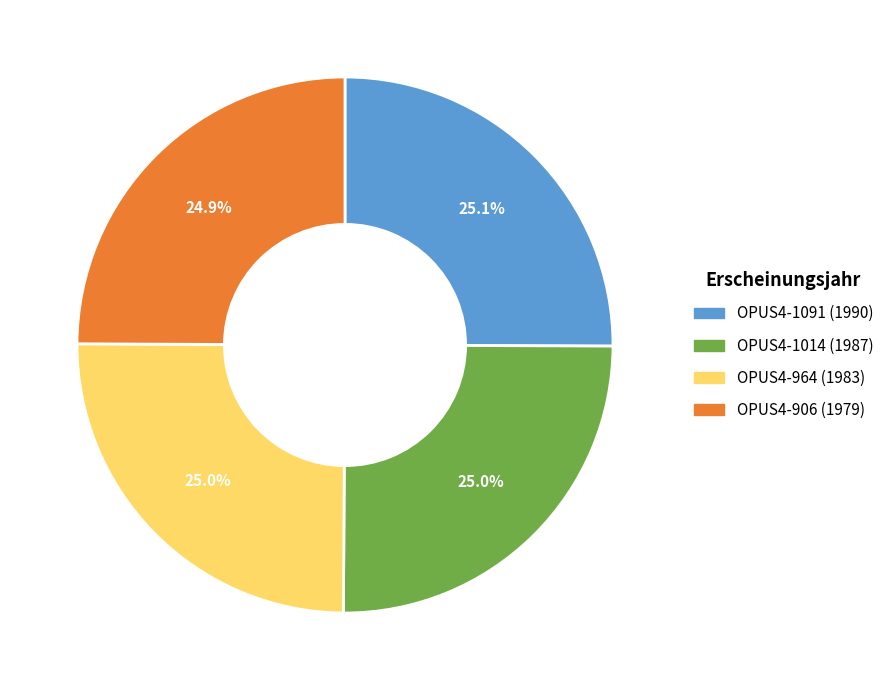

To the nearest percent, what percentage of the pie is OPUS4-1091?

25%